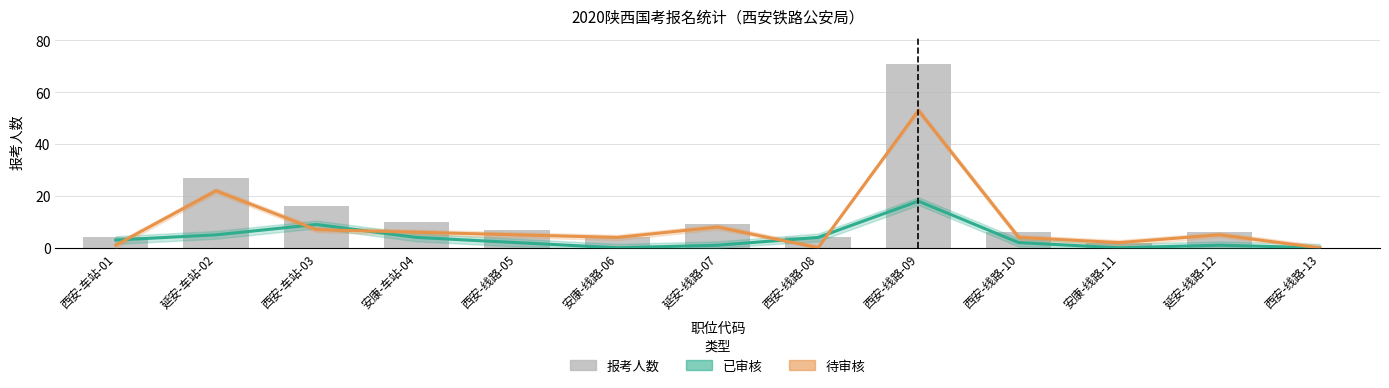

What is the label of the 12th bar from the left?

延安-线路-12